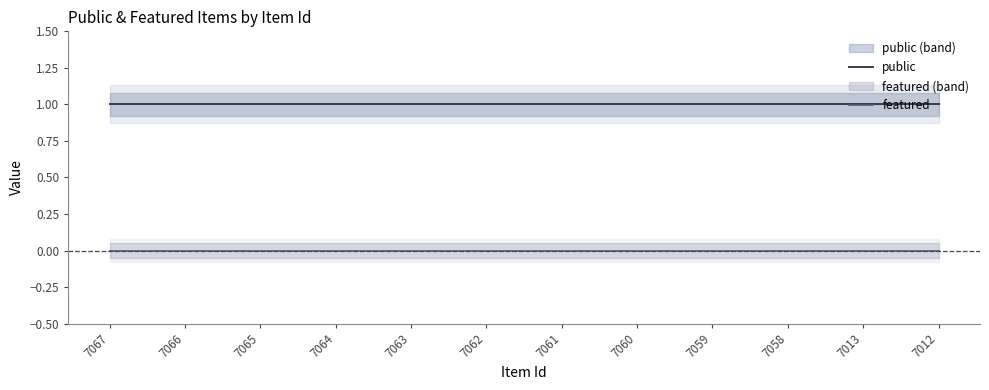

Which series has the largest total across all categories?

public